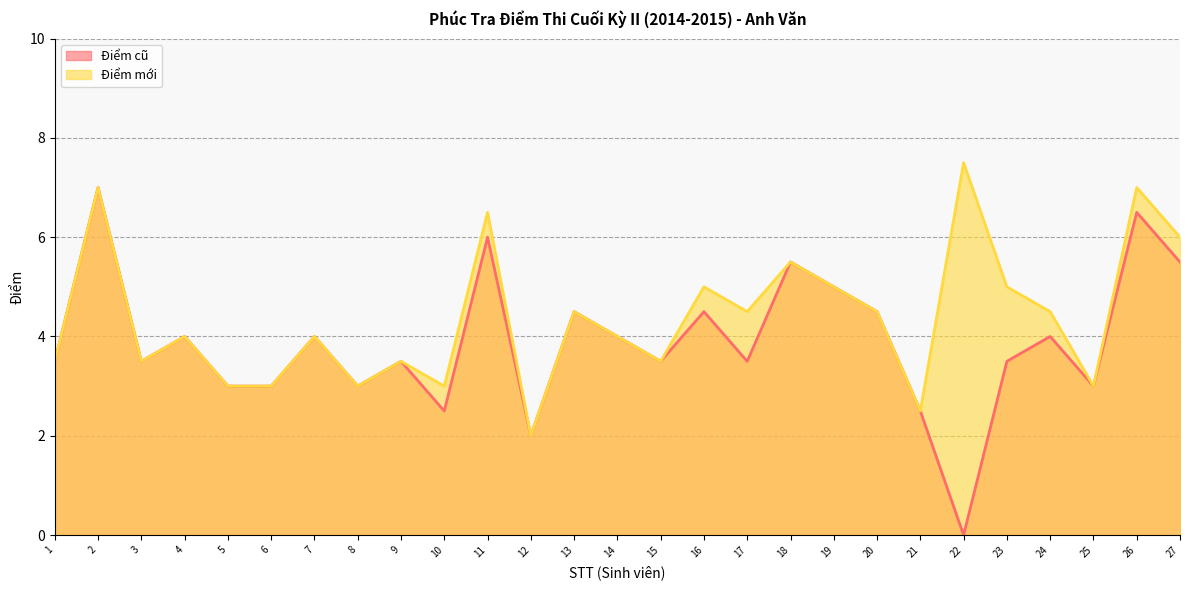

Is the value of Điểm cũ at 22 greater than the value of Điểm mới at 11?

No